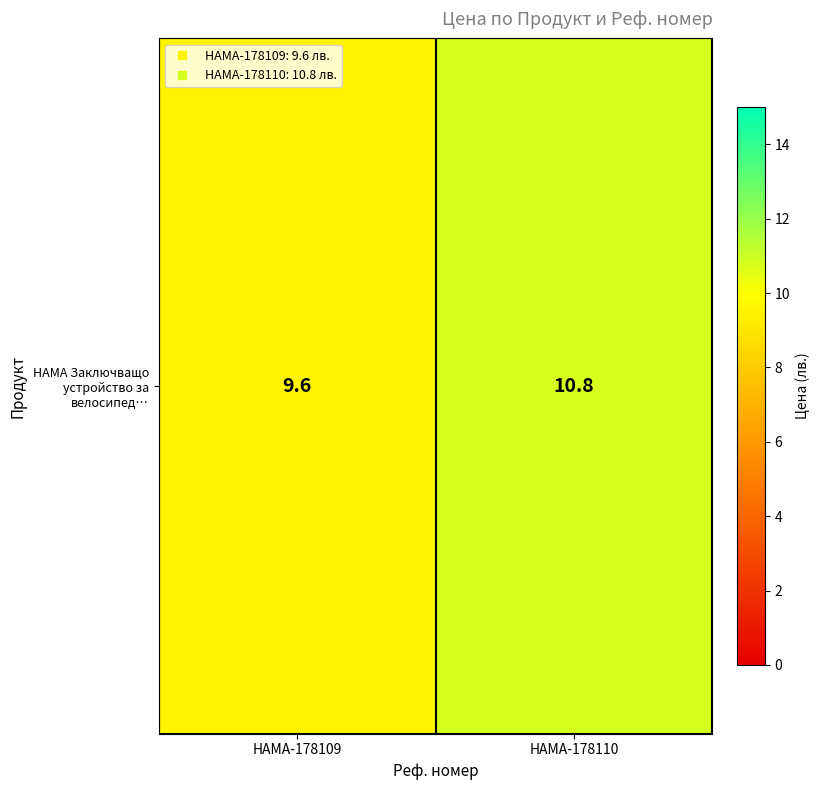

What is the sum of the values at HAMA-178110 and HAMA-178109?

20.4